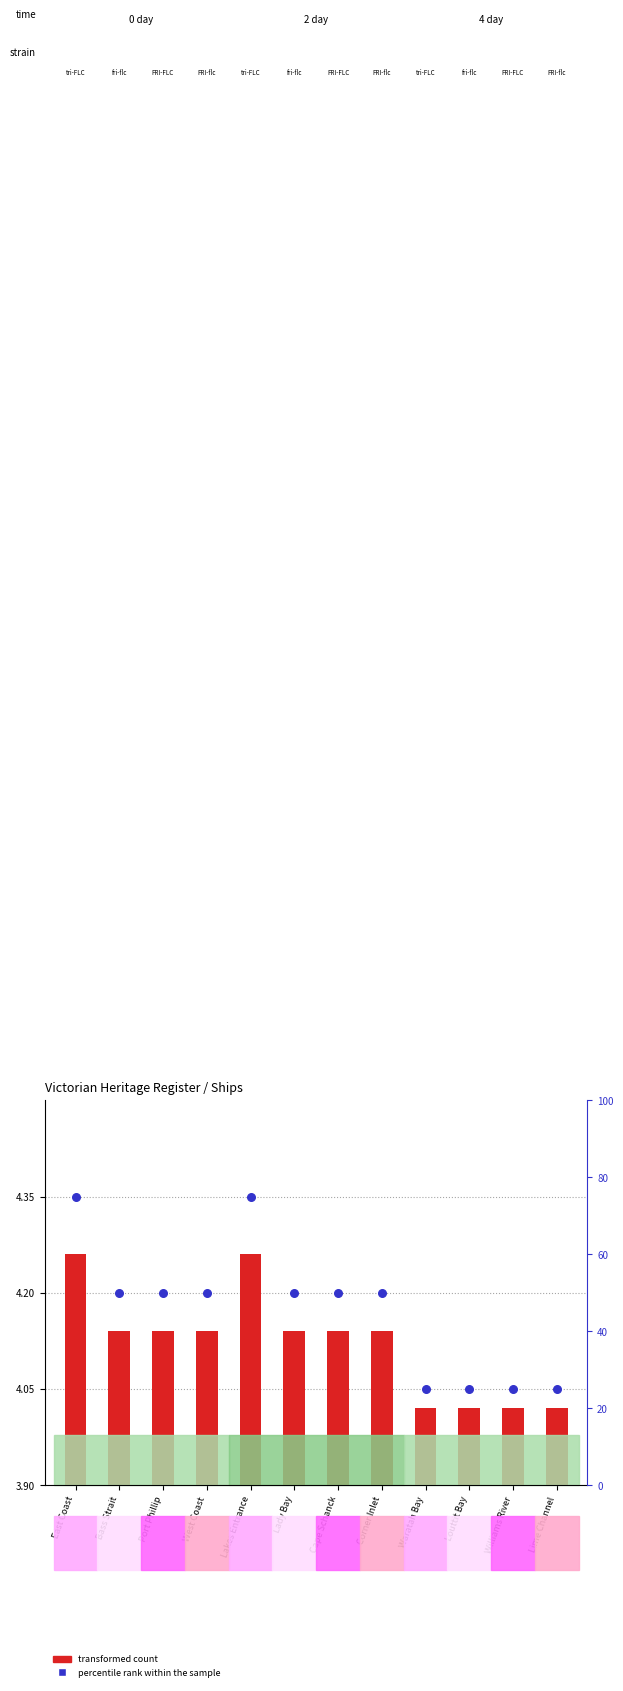

What is the change in value from Port Phillip to Louttit Bay?

-25